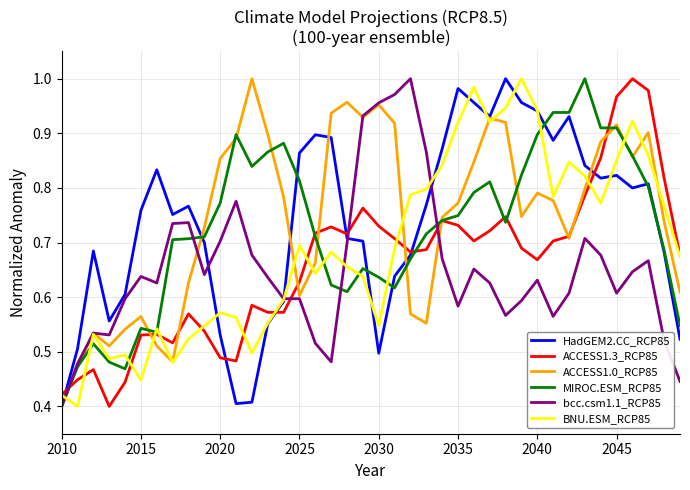

How many lines are shown in the chart?

6